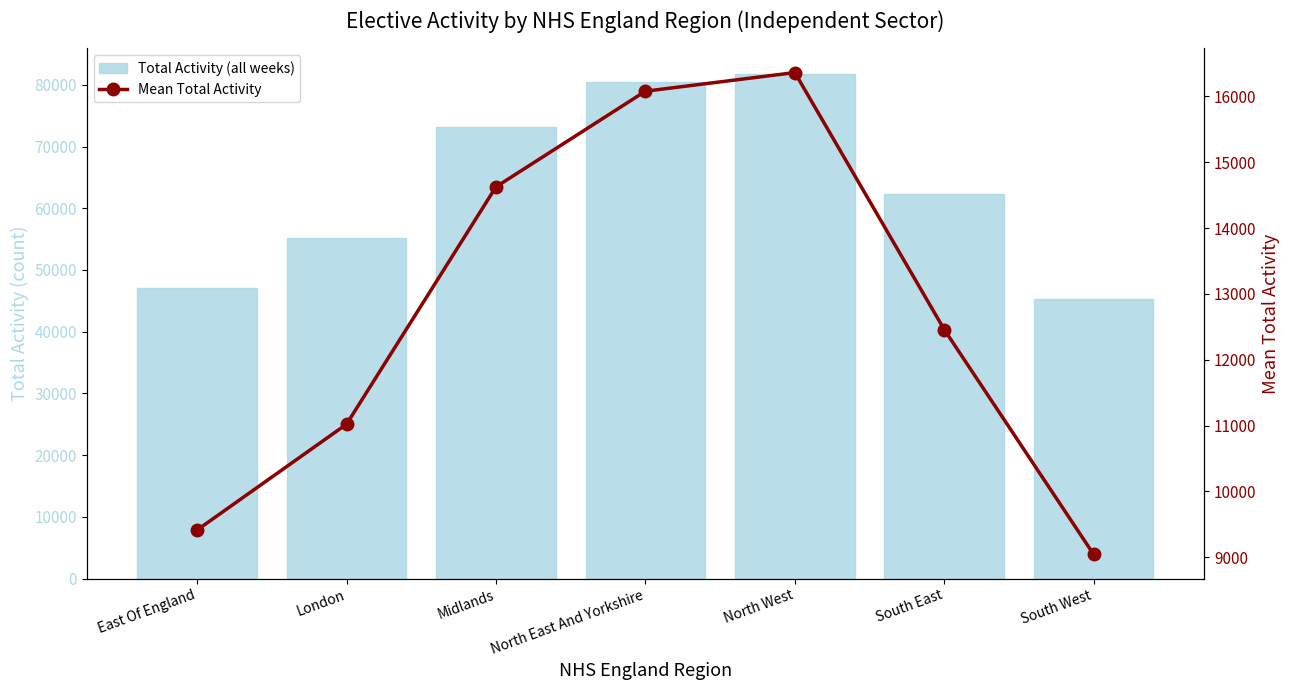

Which series has the largest total across all categories?

Total Activity (all weeks)